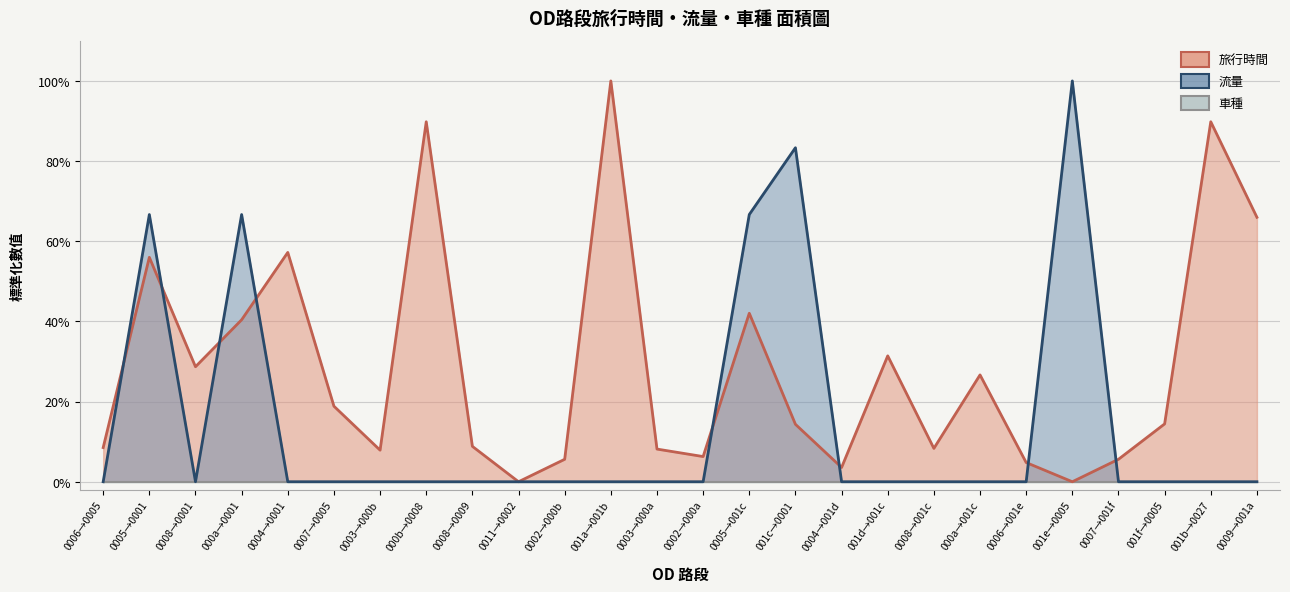

What is the approximate value of 旅行時間 at 000b→0008?

0.9